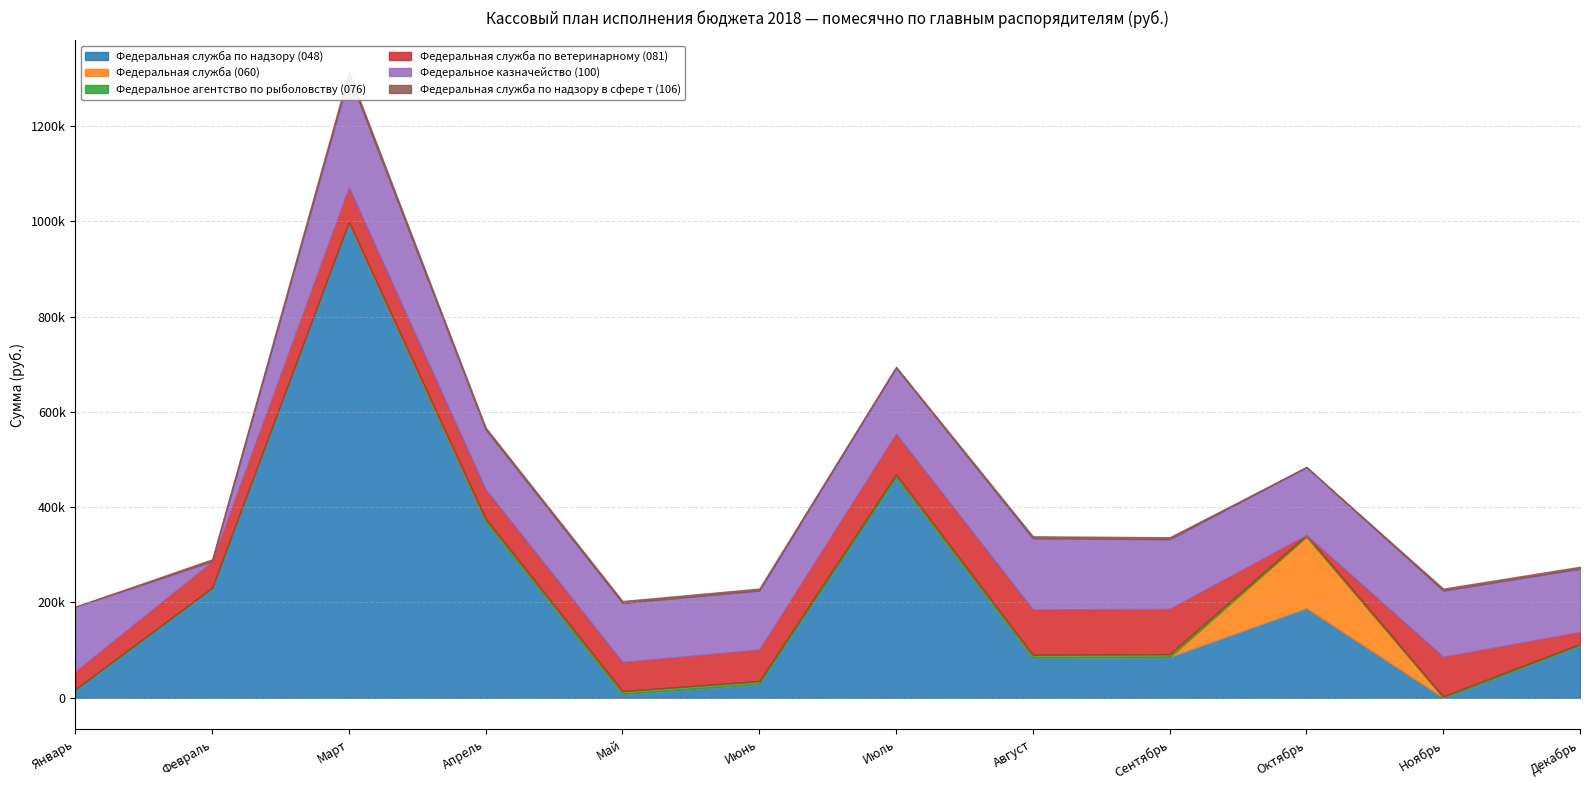

What is the label of the 7th point from the right?

Июнь